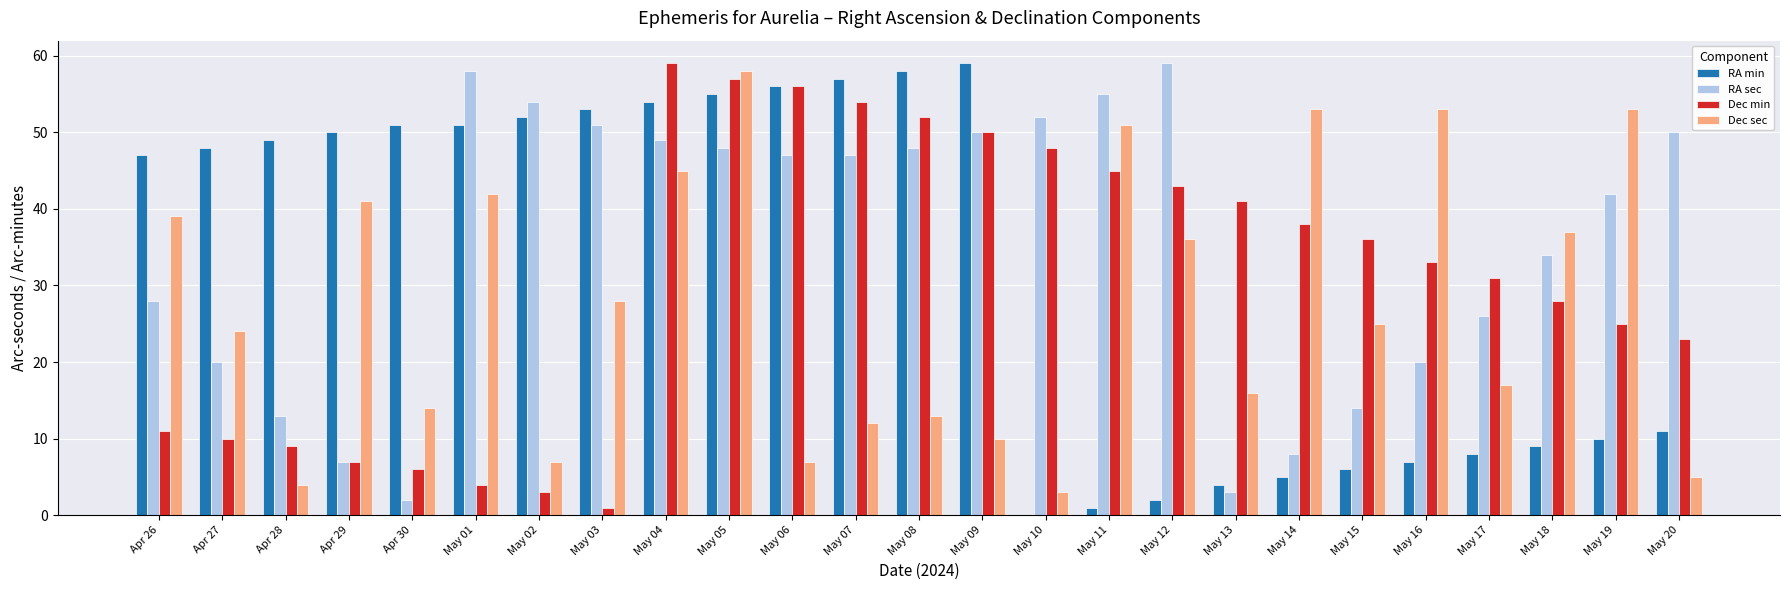

What is the total value across all series at Apr 28?

75